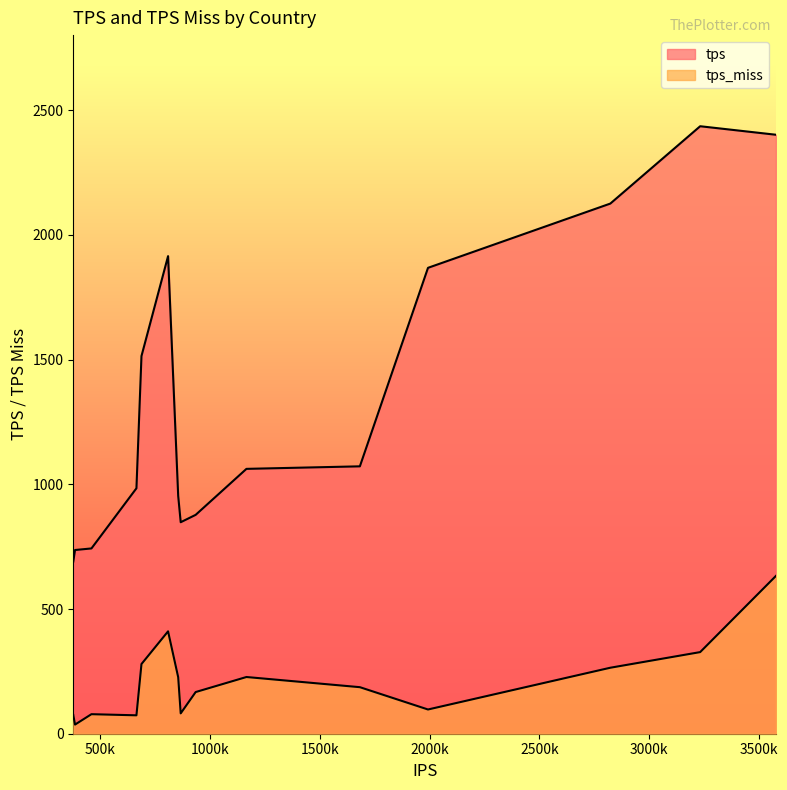

At which label does tps_miss first exceed 186?

DE